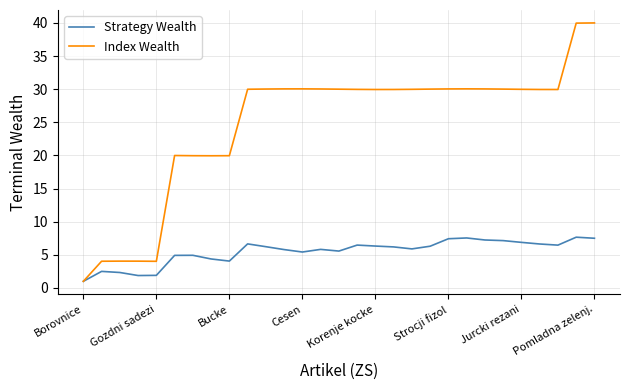

How many lines are shown in the chart?

2